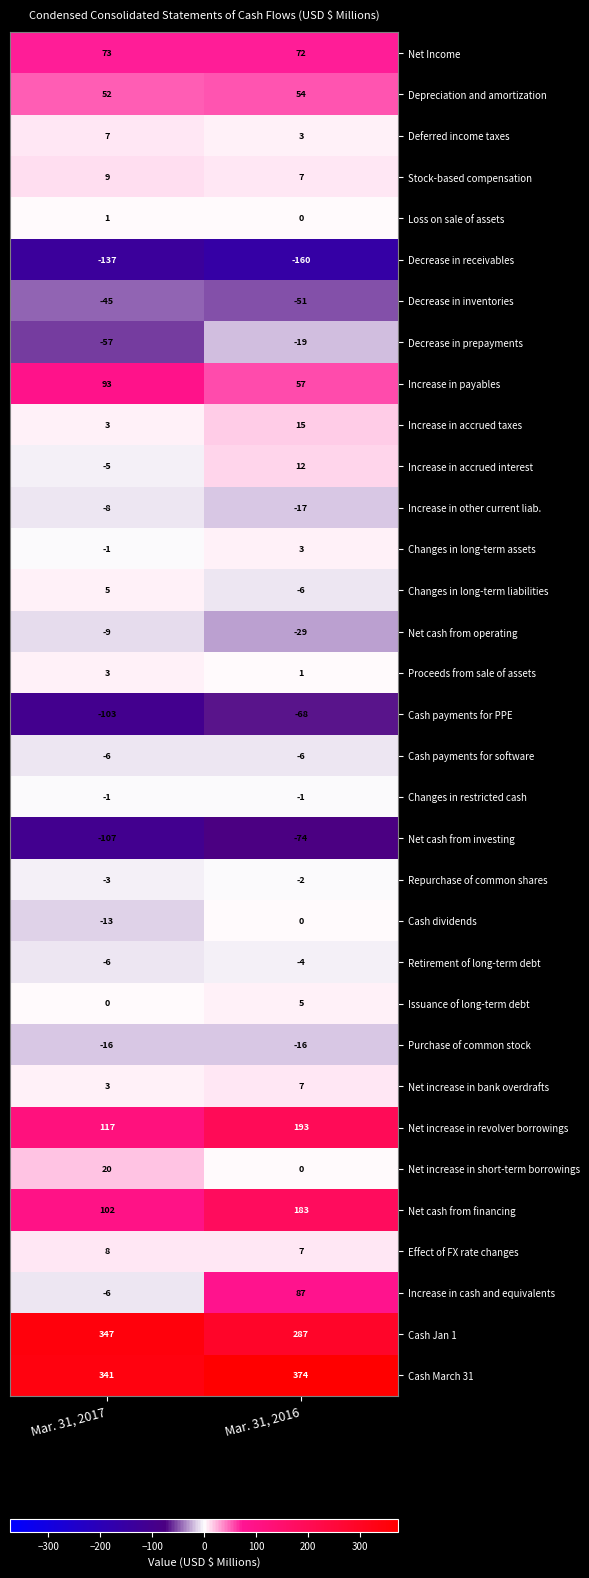

At which category does the chart reach its peak across all series?

Mar. 31, 2016